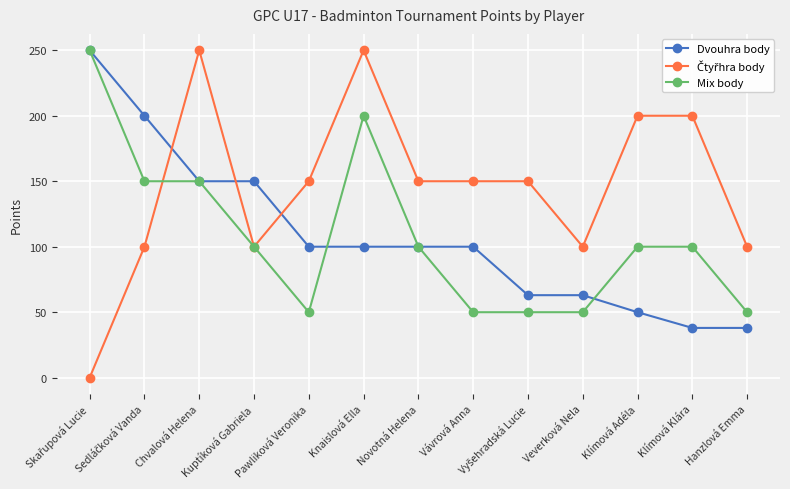

What is the highest value of the Dvouhra body series?

250